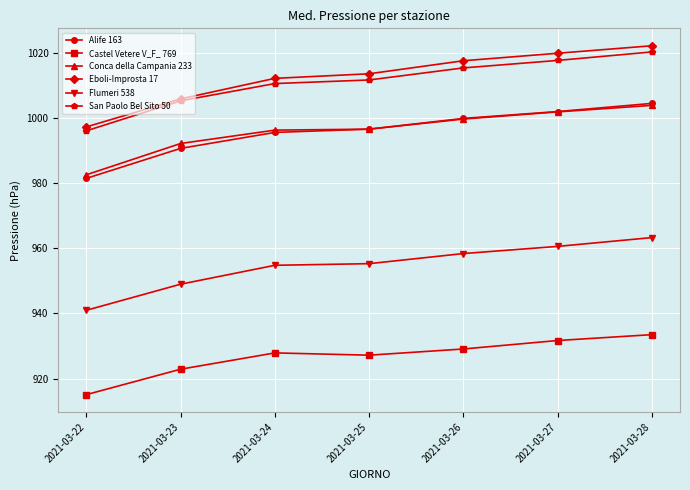

How many distinct data groups are displayed?

6